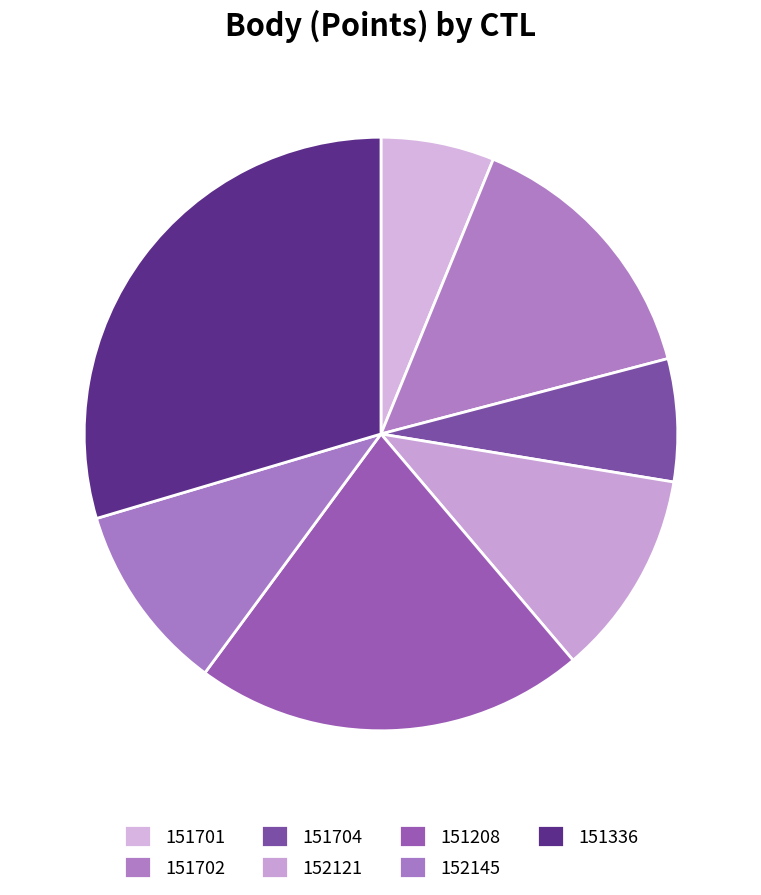

How many segments does this pie chart have?

7